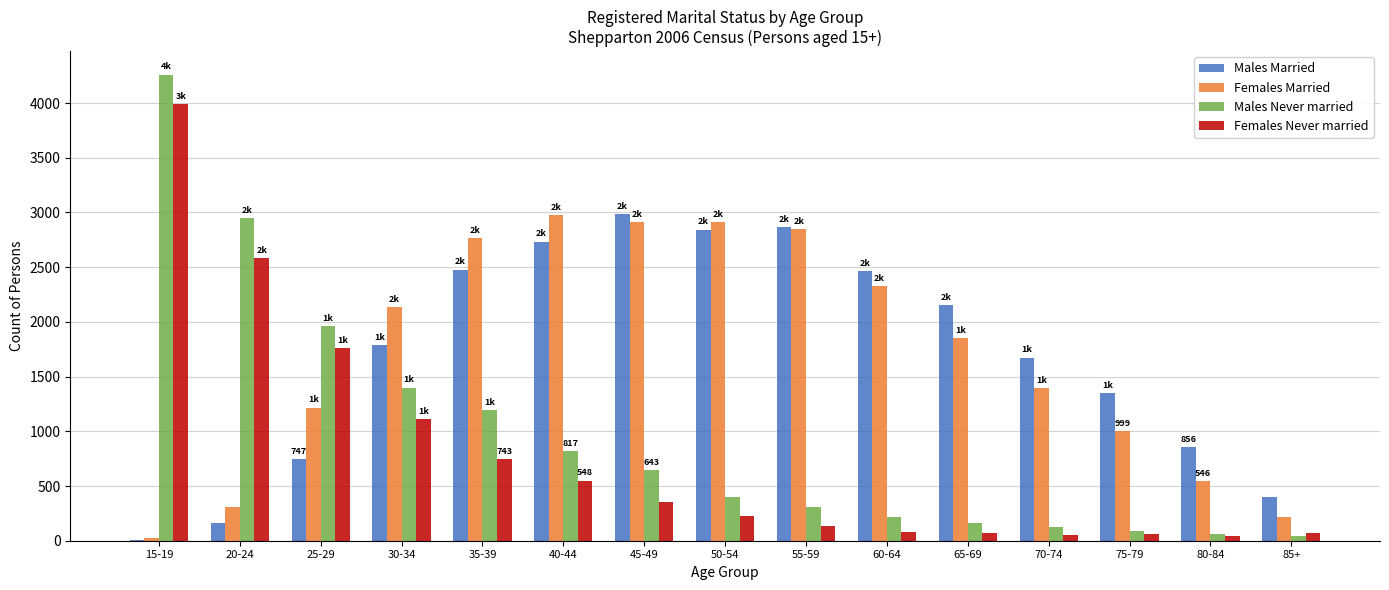

What is the maximum value shown in the chart?

4261